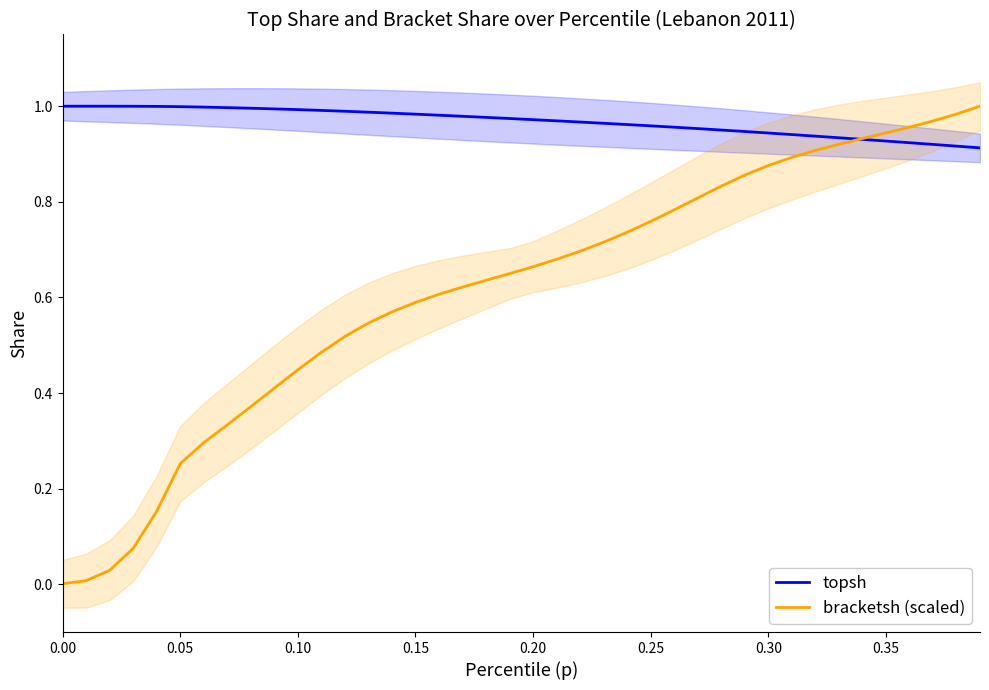

True or false: topsh has a value of 0.6 at 0.15.

False